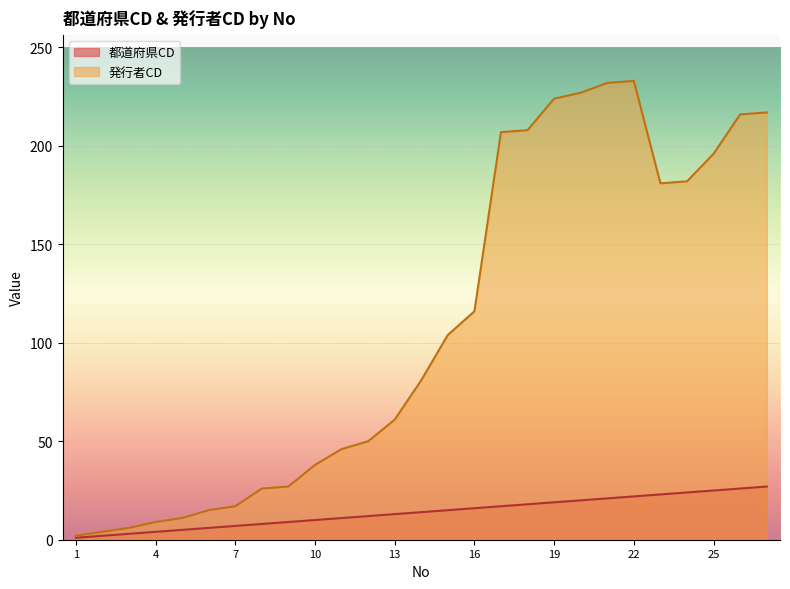

Reading left to right, what are all the values shown in this chart?

都道府県CD: 1	2	3	4	5	6	7	8	9	10	11	12	13	14	15	16	17	18	19	20	21	22	23	24	25	26	27
発行者CD: 2	4	6	9	11	15	17	26	27	38	46	50	61	81	104	116	207	208	224	227	232	233	181	182	196	216	217